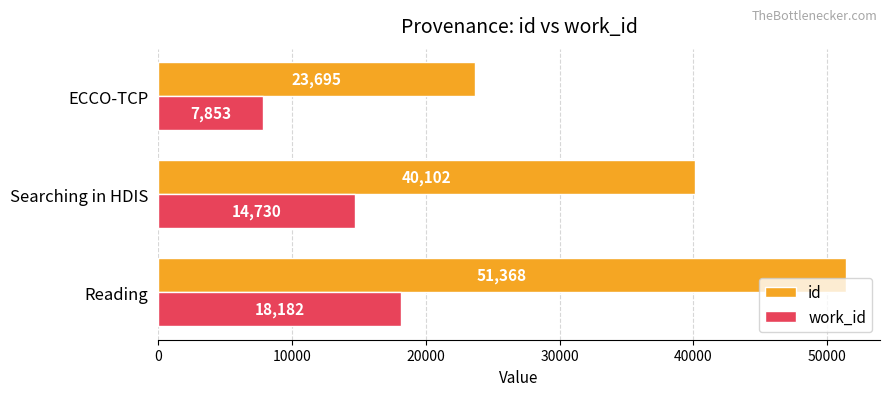

List the labels in order of id value, largest first.

Reading, Searching in HDIS, ECCO-TCP